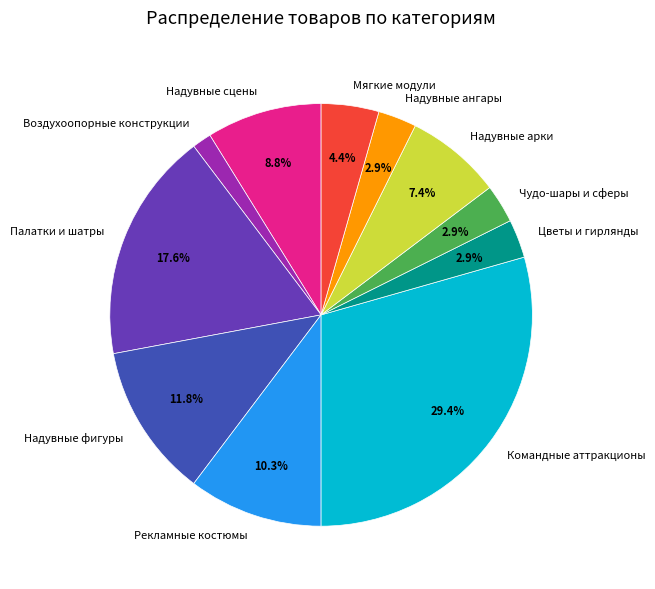

To the nearest percent, what is the difference between the largest and smallest slice percentages?

28%